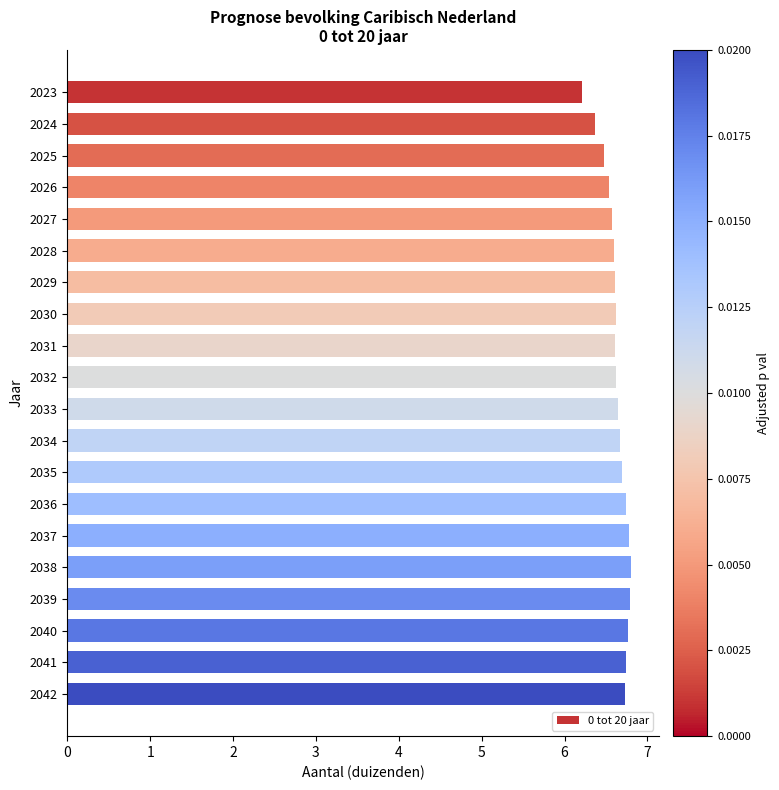

Is it true that the value at 2041 is 6.7?

True